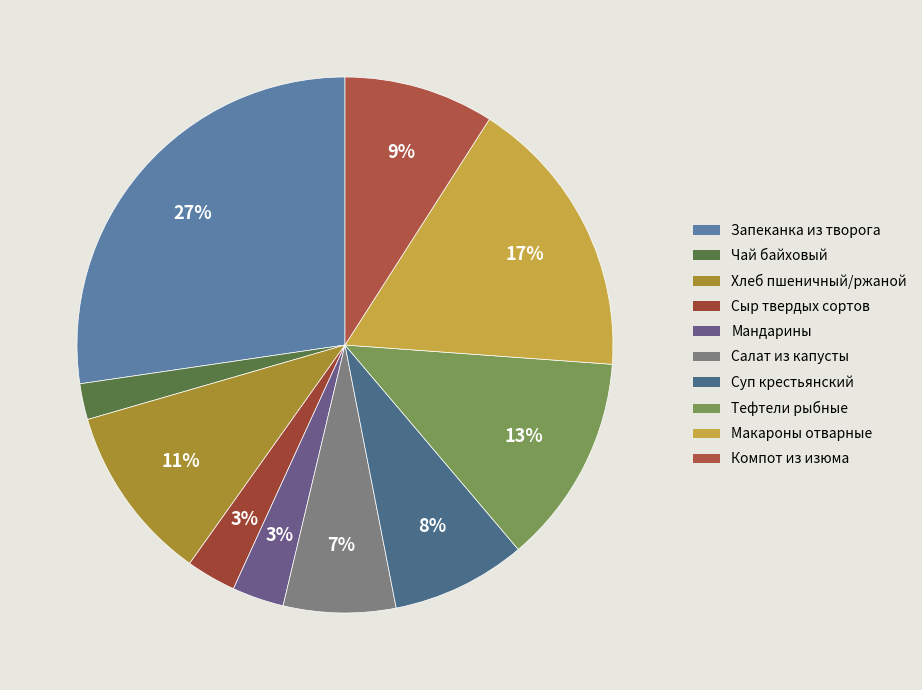

Does Тефтели рыбные represent more than half of the total?

No